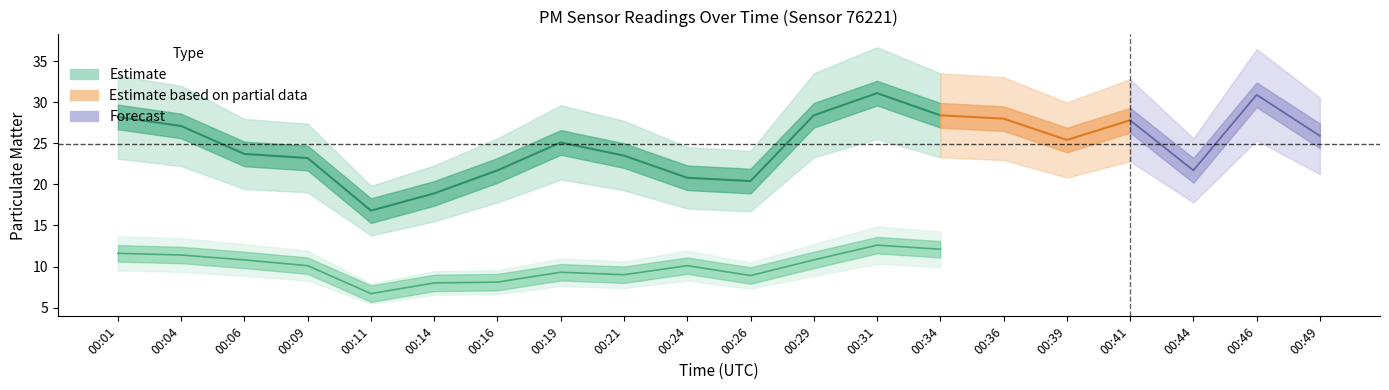

What is the approximate value of P2 at 00:09?

10.1